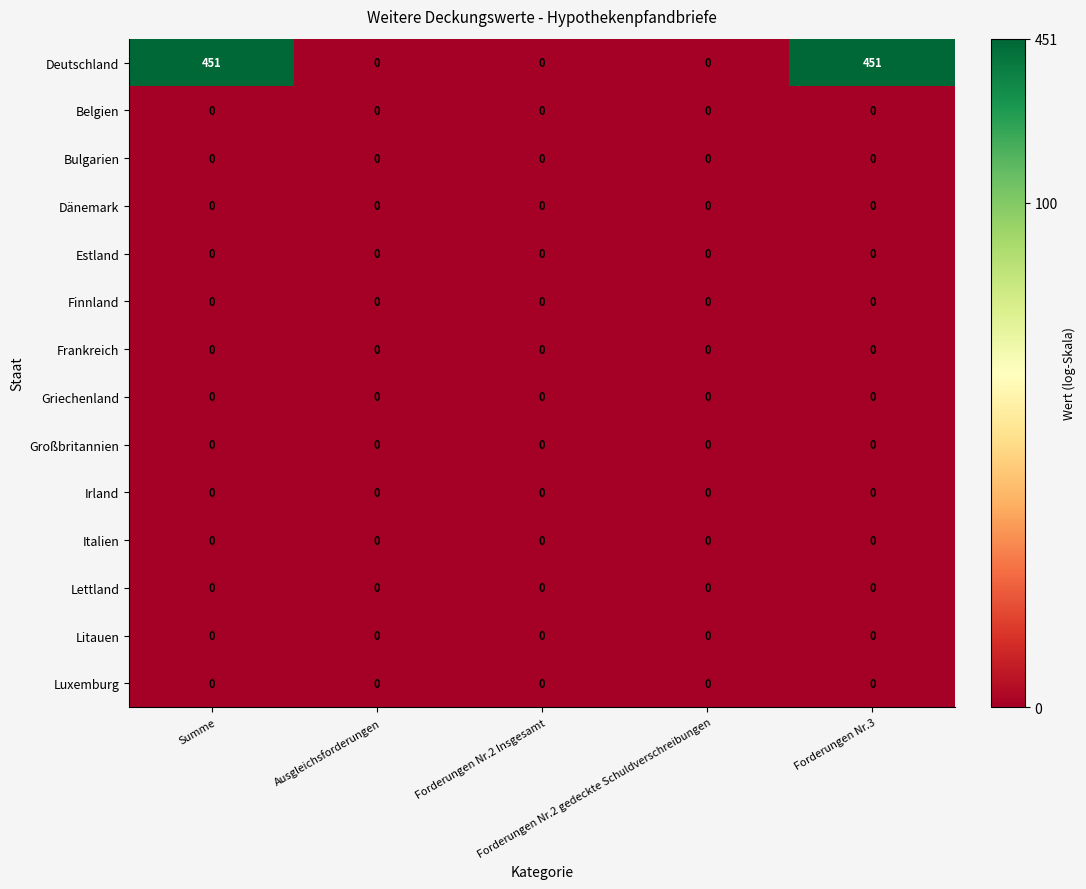

What is the greatest value displayed?

451